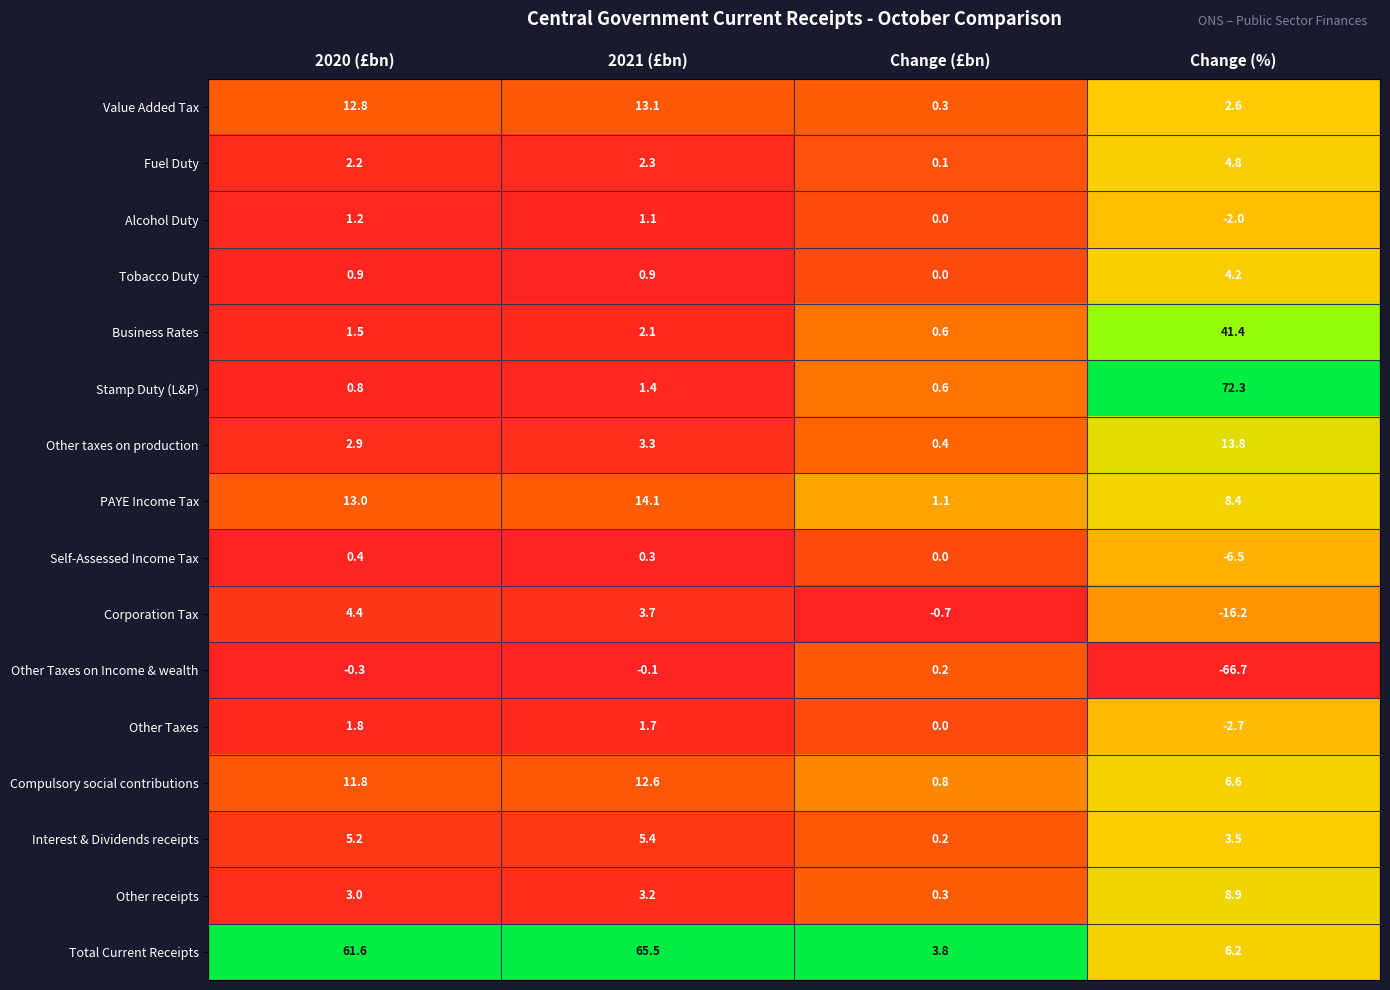

Where does the Other taxes on production series first go above 3?

2021 (£bn)